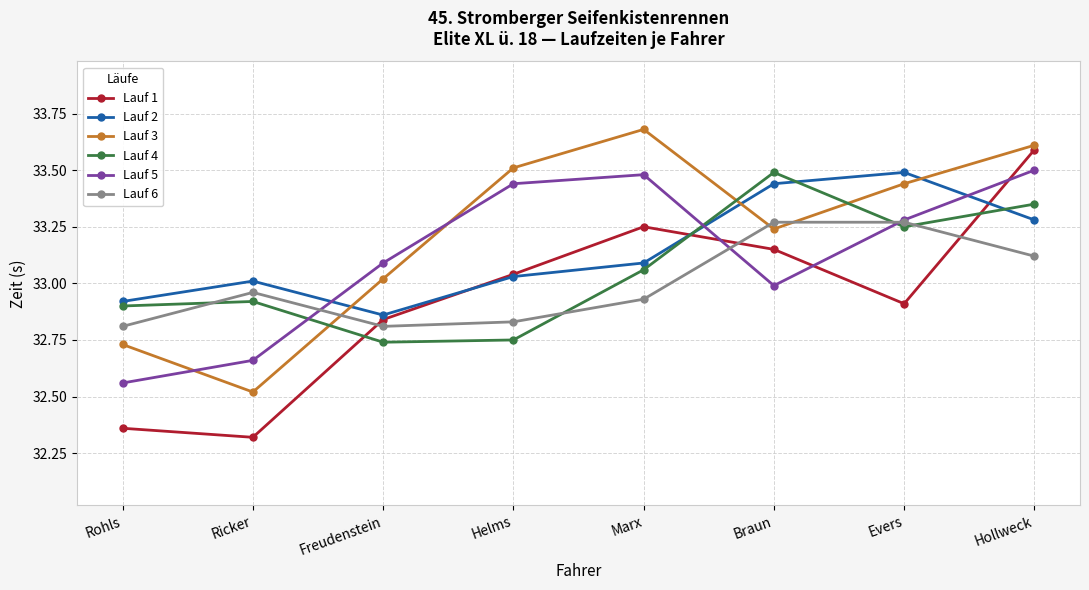

What is the label of the 2nd point from the left?

Ricker